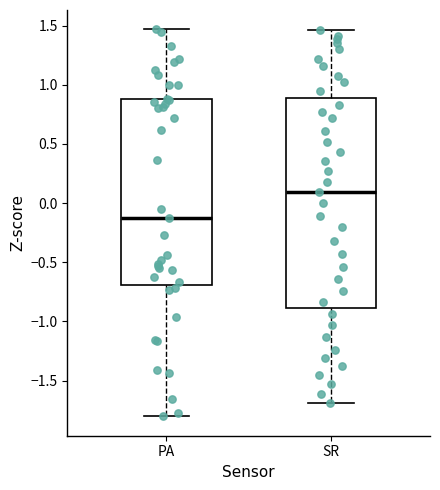

Where does the lower whisker of the box for PA end on the y-axis? The values are not printed on the chart, so give them approximately, as read against the axis.

-1.80